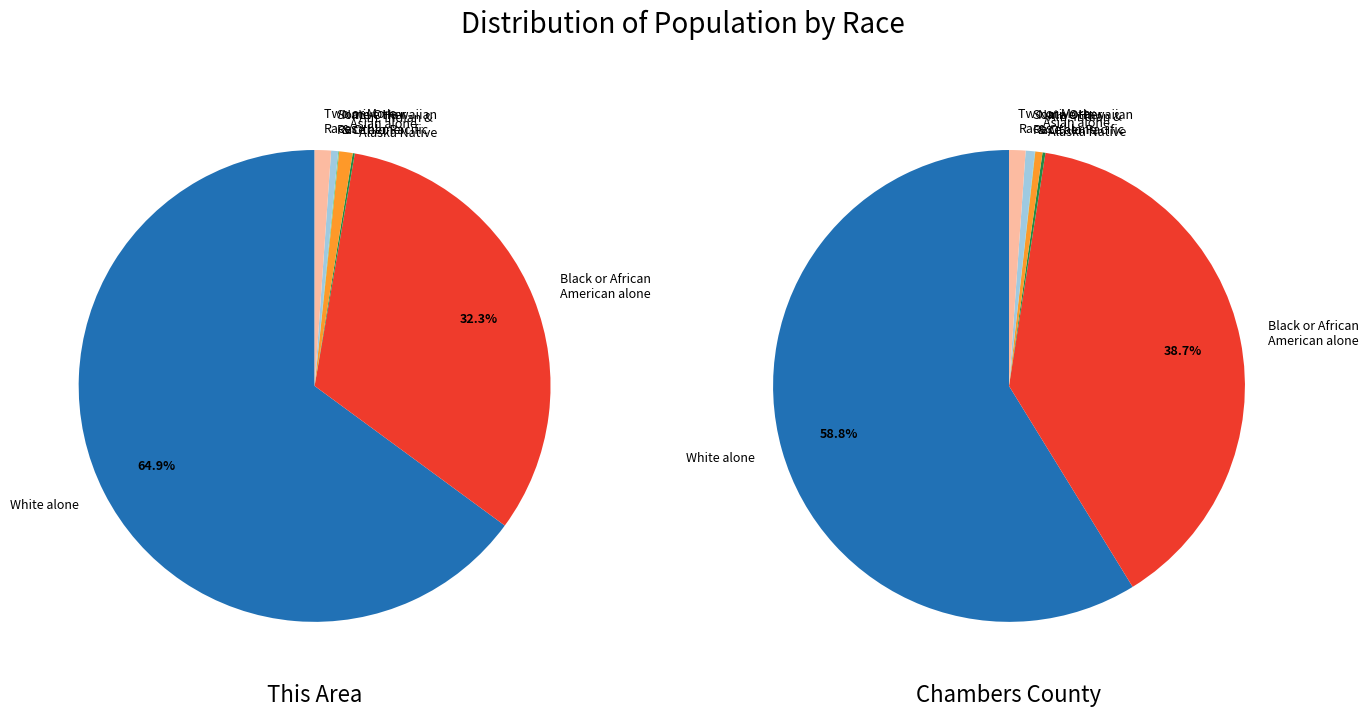

To the nearest percent, what is the average slice percentage?

14%